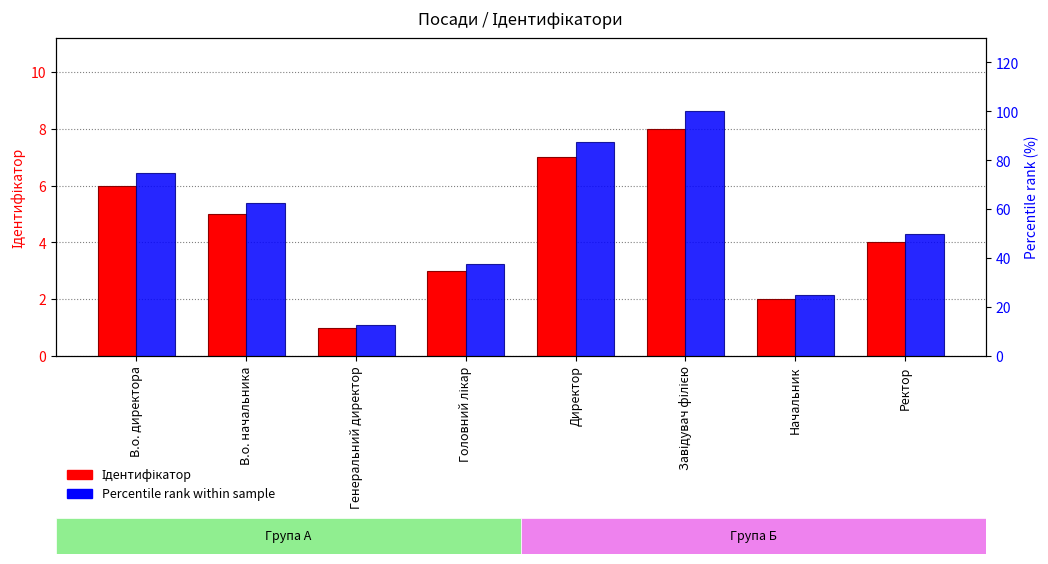

True or false: Ідентифікатор has a value of 1.0 at Генеральний директор.

True